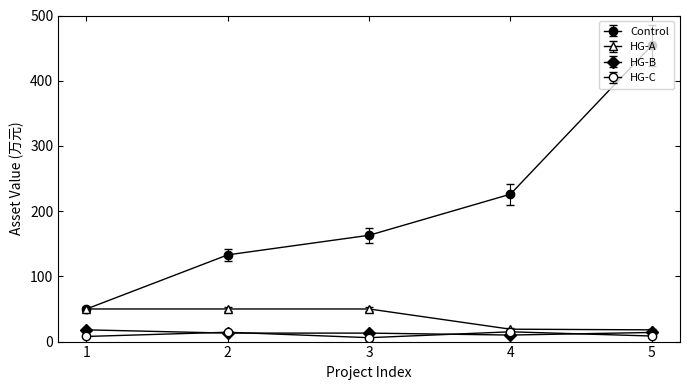

What is the maximum value shown in the chart?

454.0